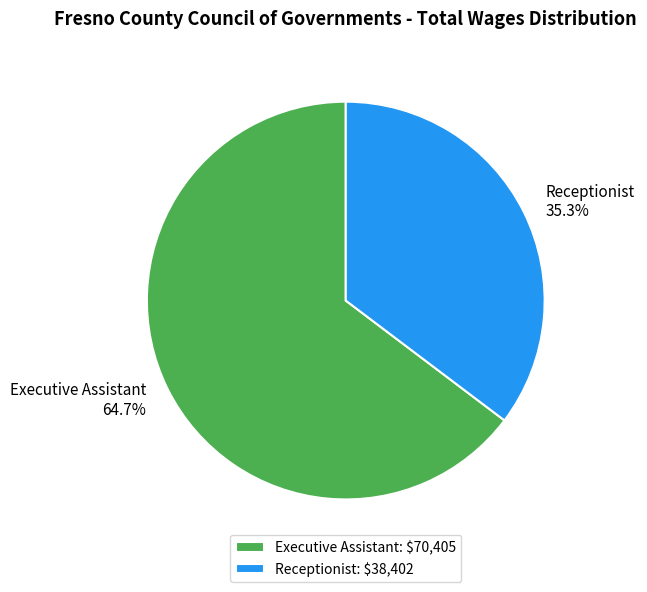

True or false: Receptionist accounts for 35% of the total.

True